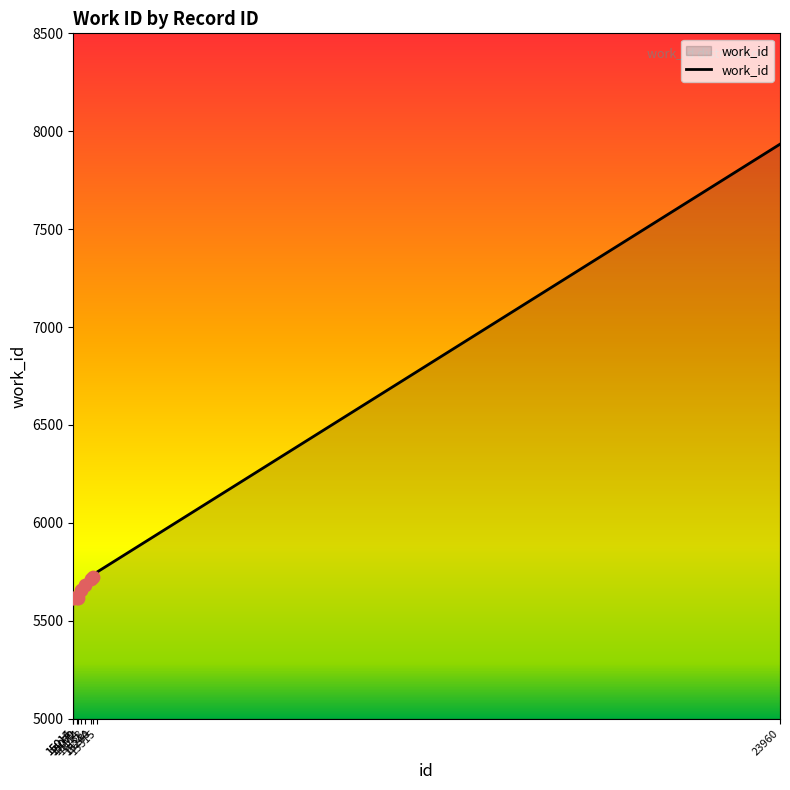

Which has a higher value, 15244 or 15015?

15244